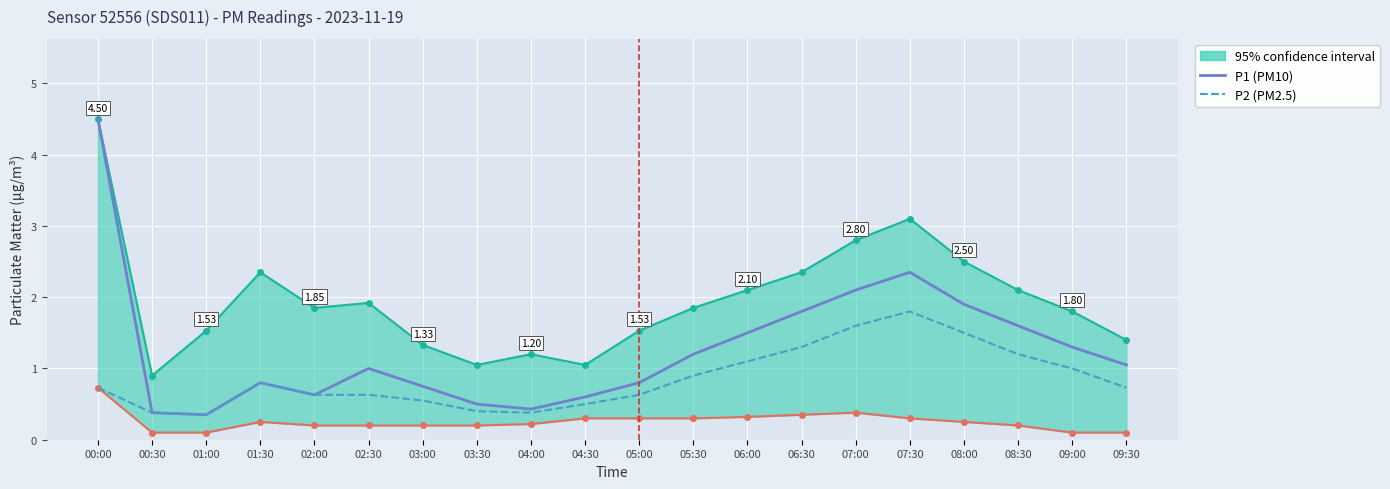

Does the chart display data point markers on the line(s)?

No